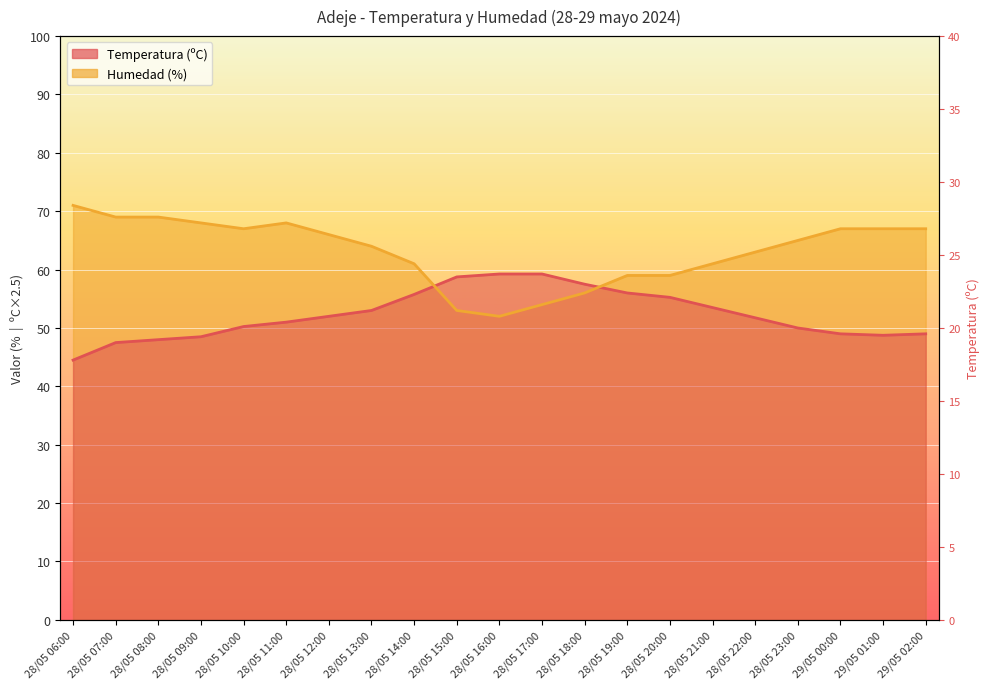

Does the chart display data point markers on the line(s)?

No